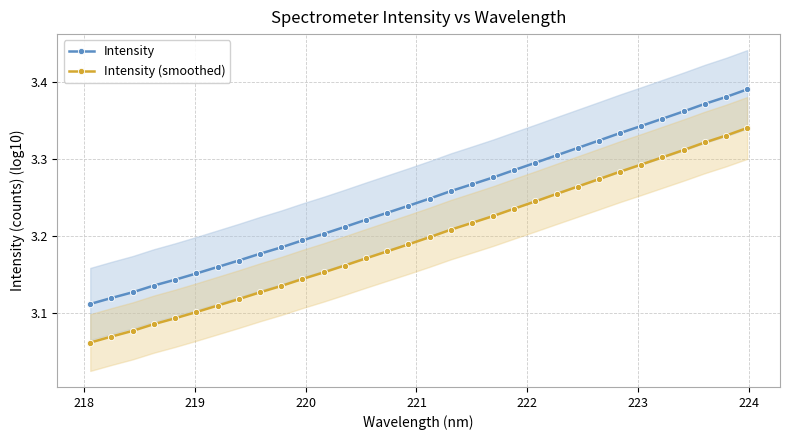

Does the chart display data point markers on the line(s)?

Yes